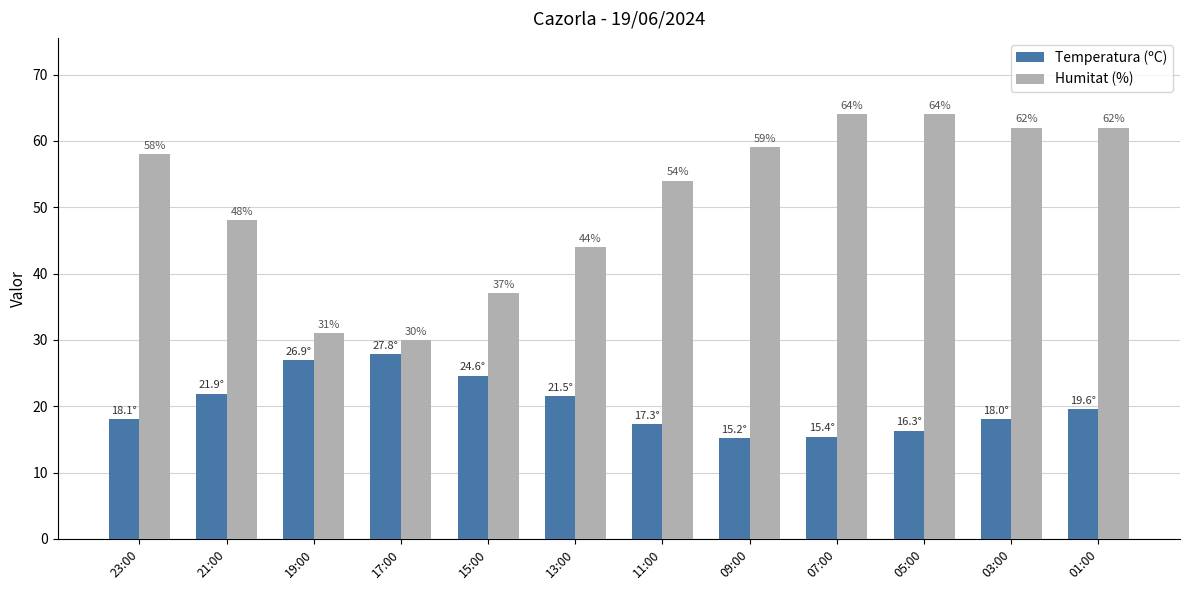

Is the value of Temperatura (ºC) at 17:00 greater than the value of Humitat (%) at 17:00?

No